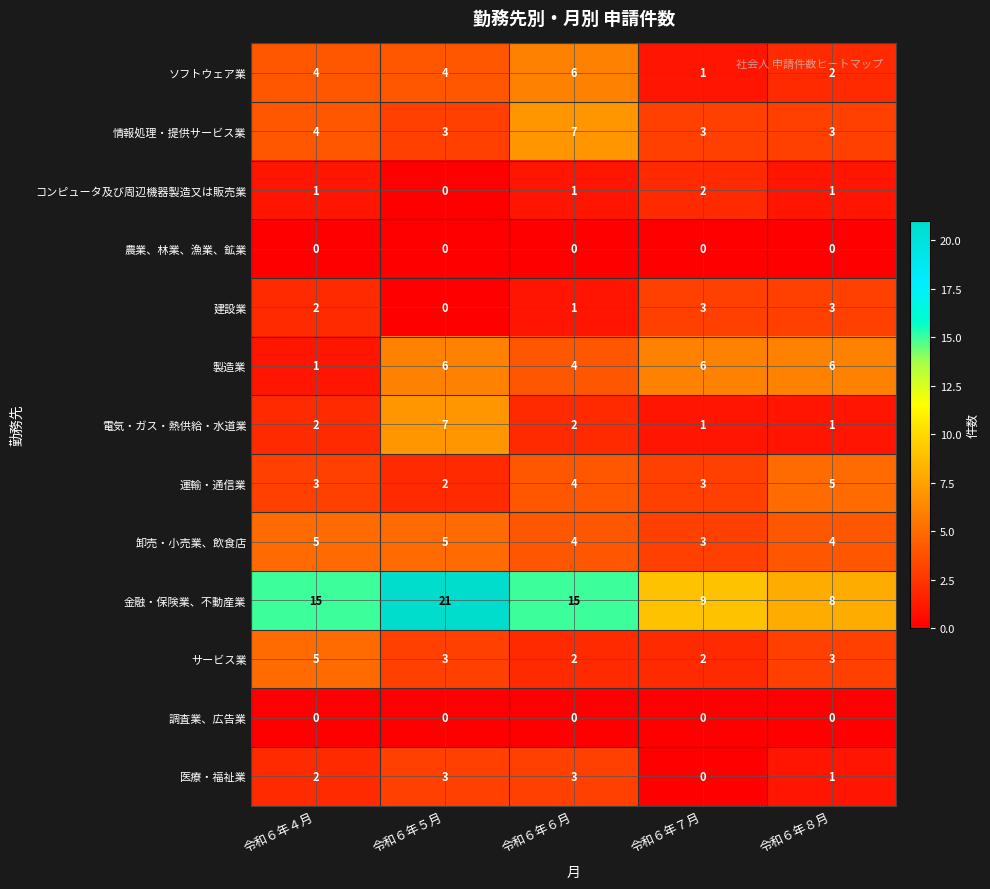

Where is 医療・福祉業 nearest to the value 1?

令和６年８月